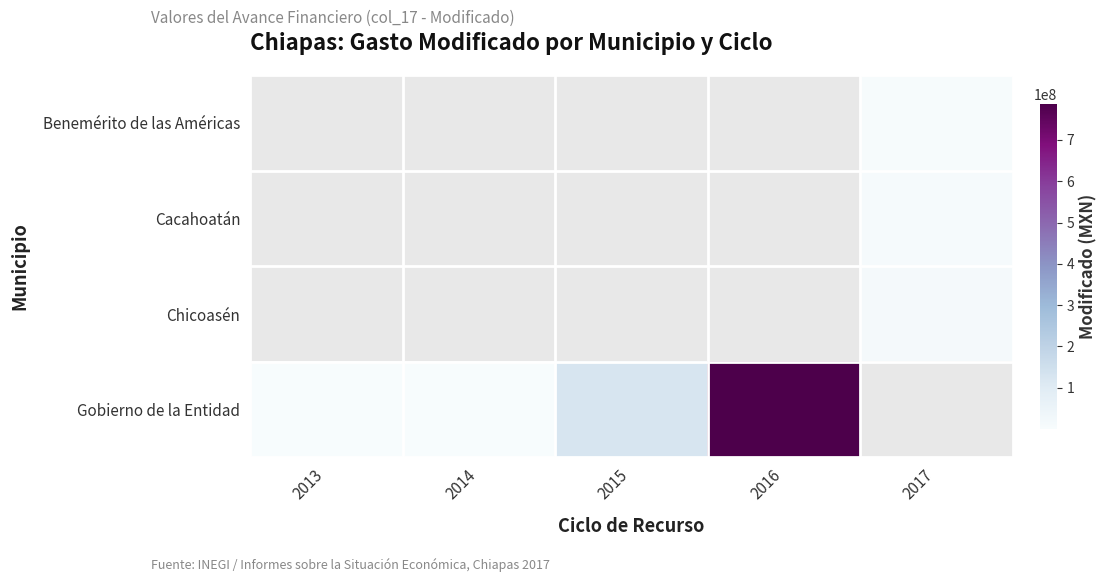

How many distinct data groups are displayed?

4